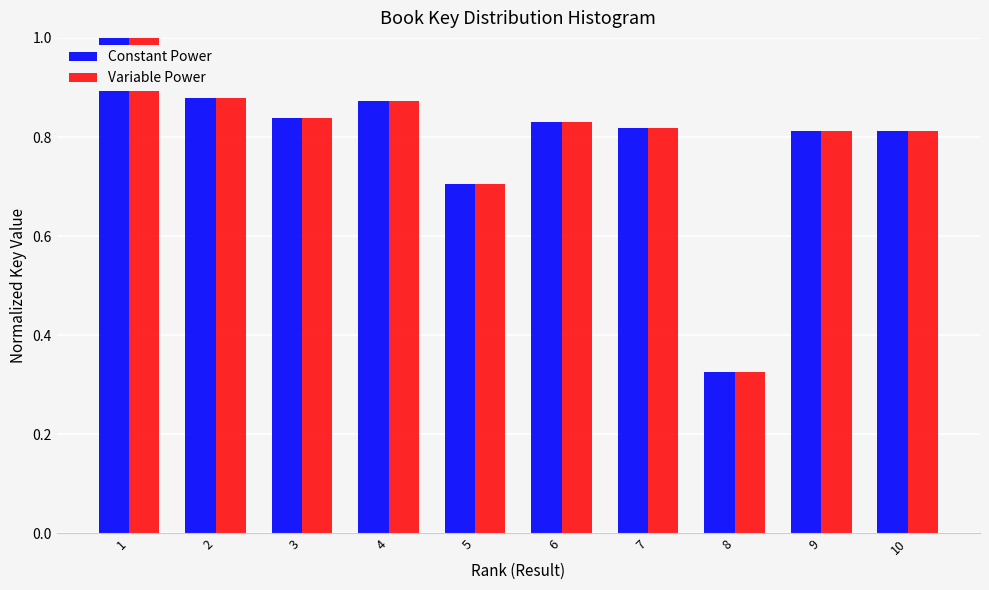

Where is Variable Power nearest to the value 0?

8